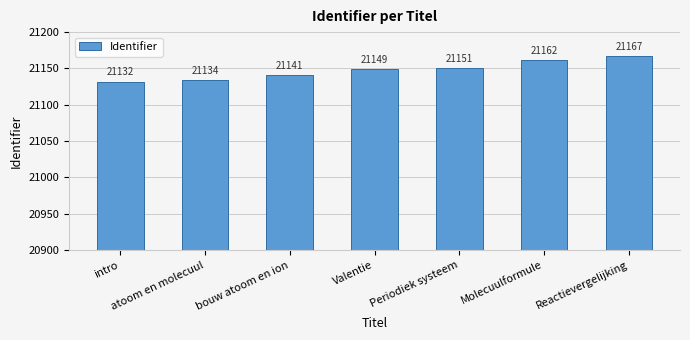

Reading left to right, what are all the values shown in this chart?

21132	21134	21141	21149	21151	21162	21167